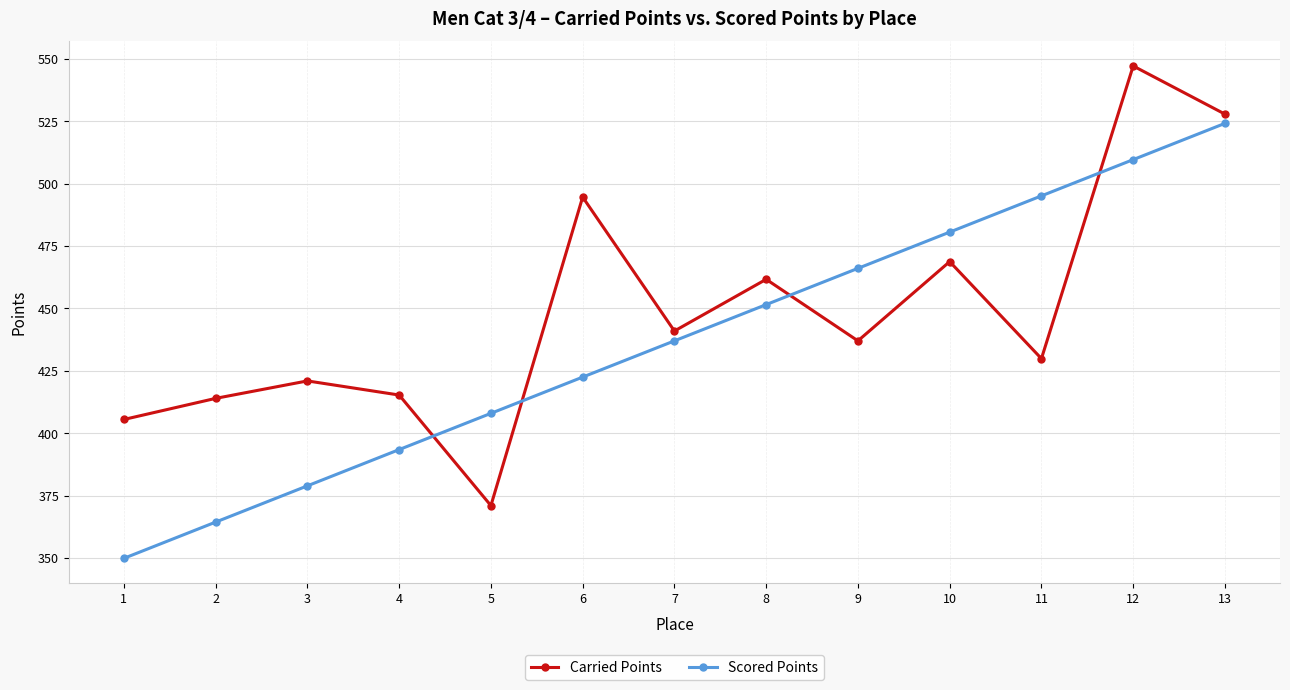

What is the average value of the Carried Points series?

448.8